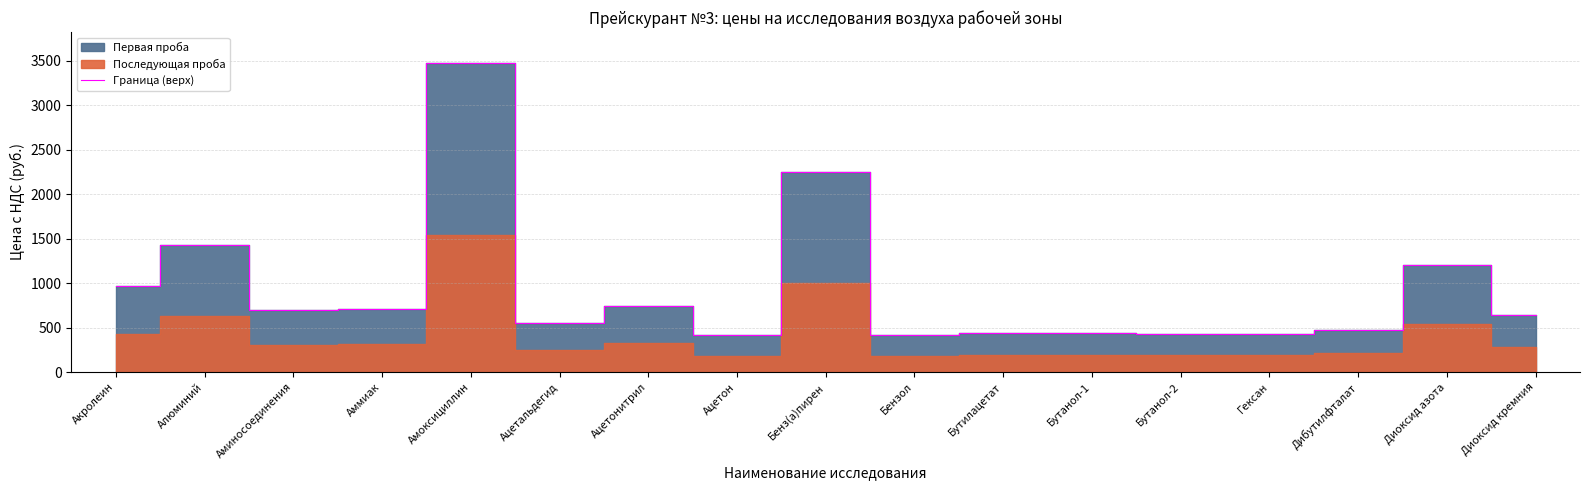

What is the smallest value displayed?

412.8